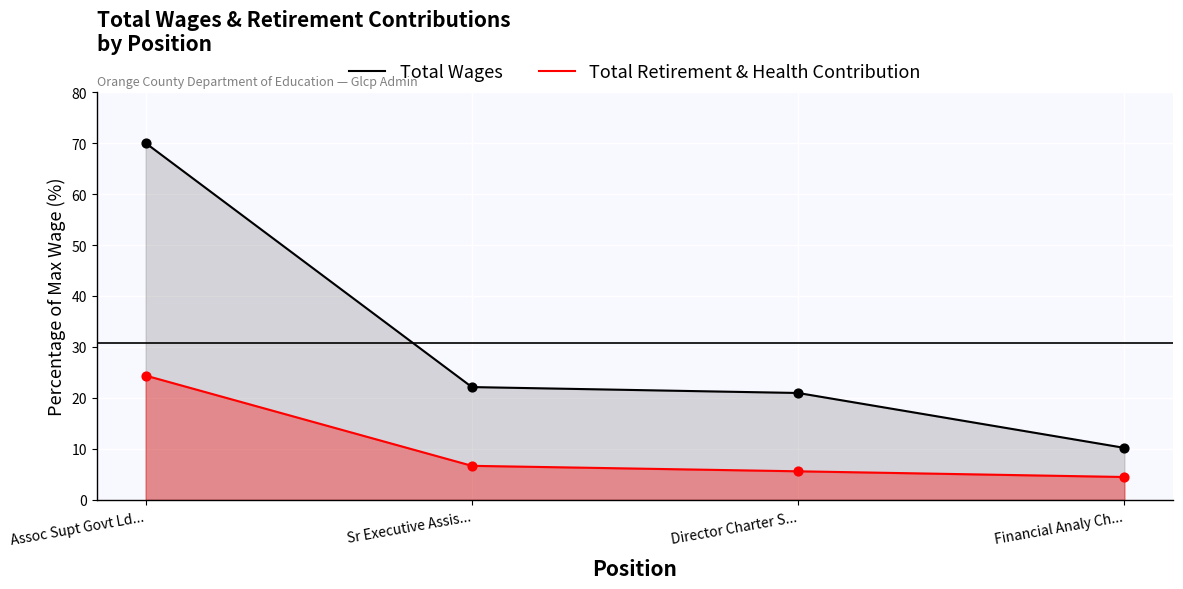

Which series reaches the minimum Y coordinate?

Total Retirement & Health Contribution